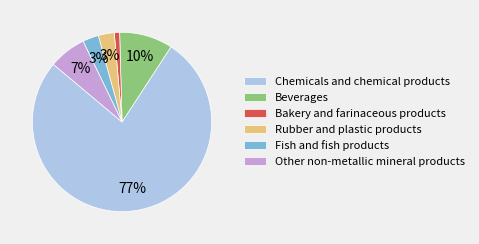

Is it true that Beverages is 4% of the pie?

False